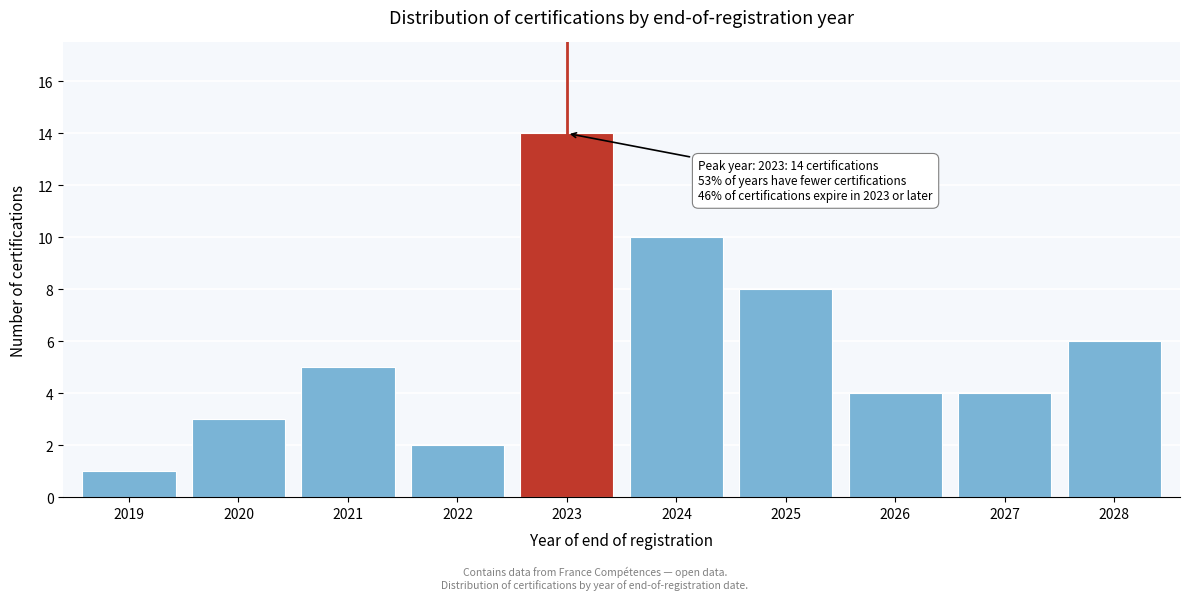

Reading left to right, transcribe all the data shown in this chart.

2019=1	2020=3	2021=5	2022=2	2023=14	2024=10	2025=8	2026=4	2027=4	2028=6